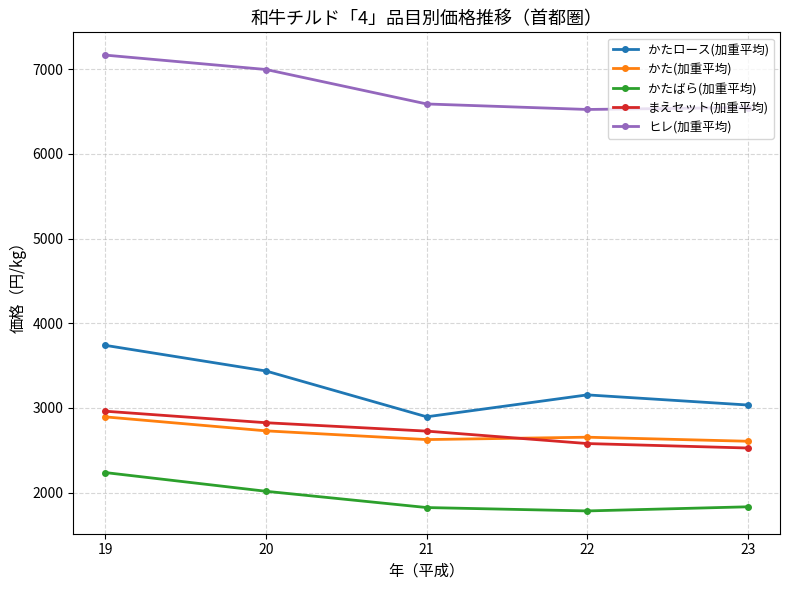

What is the difference between the highest and lowest values at 22?

4743.0